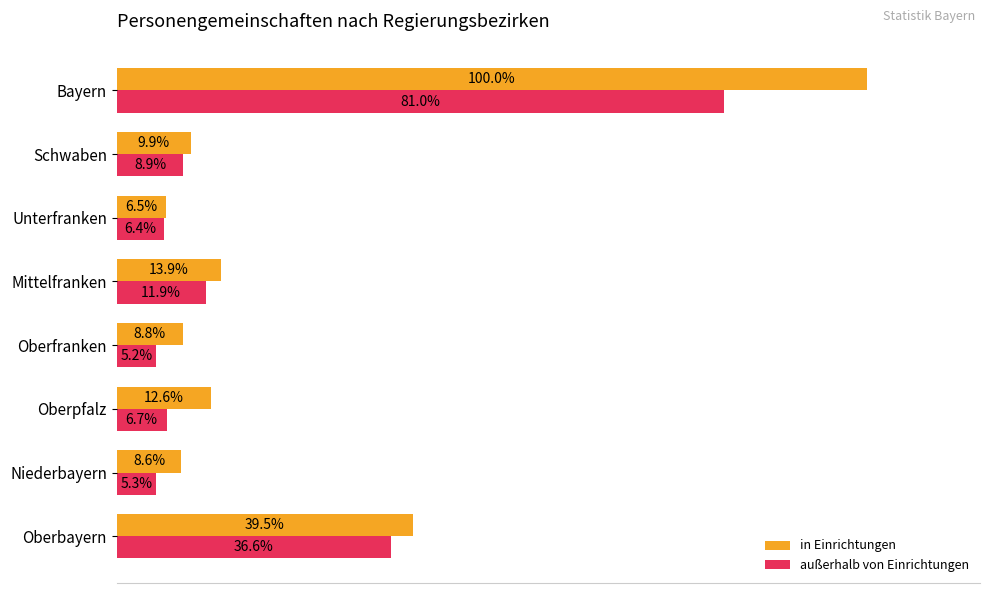

What are all the series names shown in the legend?

in Einrichtungen, außerhalb von Einrichtungen